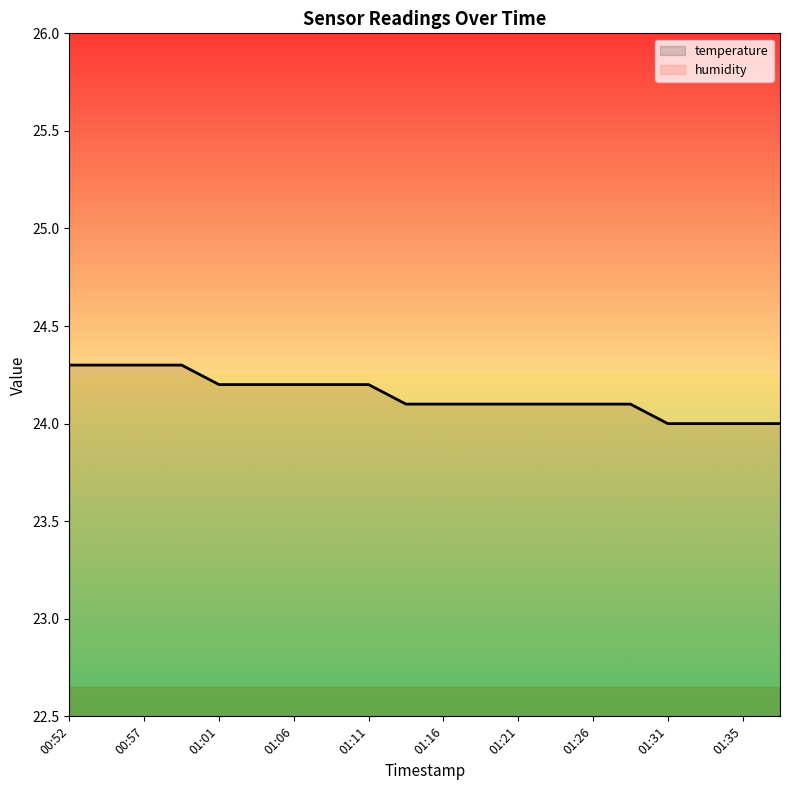

What is the highest value of the temperature series?

24.3